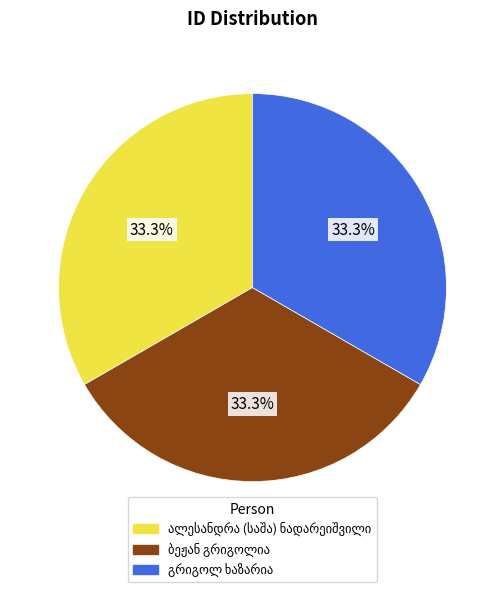

Is there any slice that represents more than half of the pie?

No